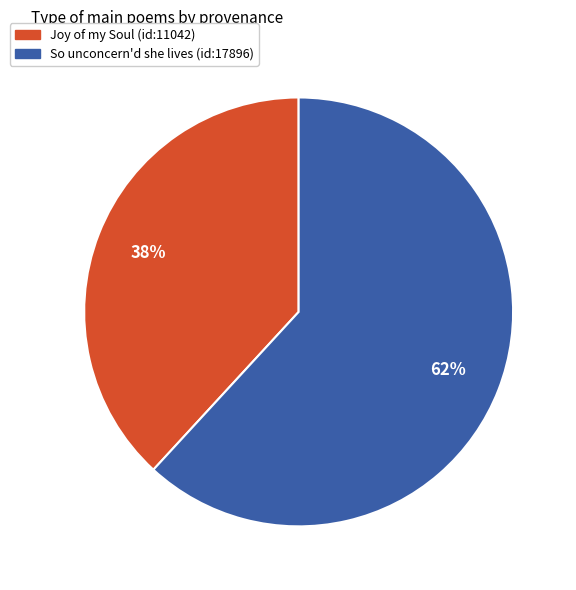

Approximately how many times larger is the value at So unconcern'd she lives (id:17896) compared to Joy of my Soul (id:11042)?

1.6